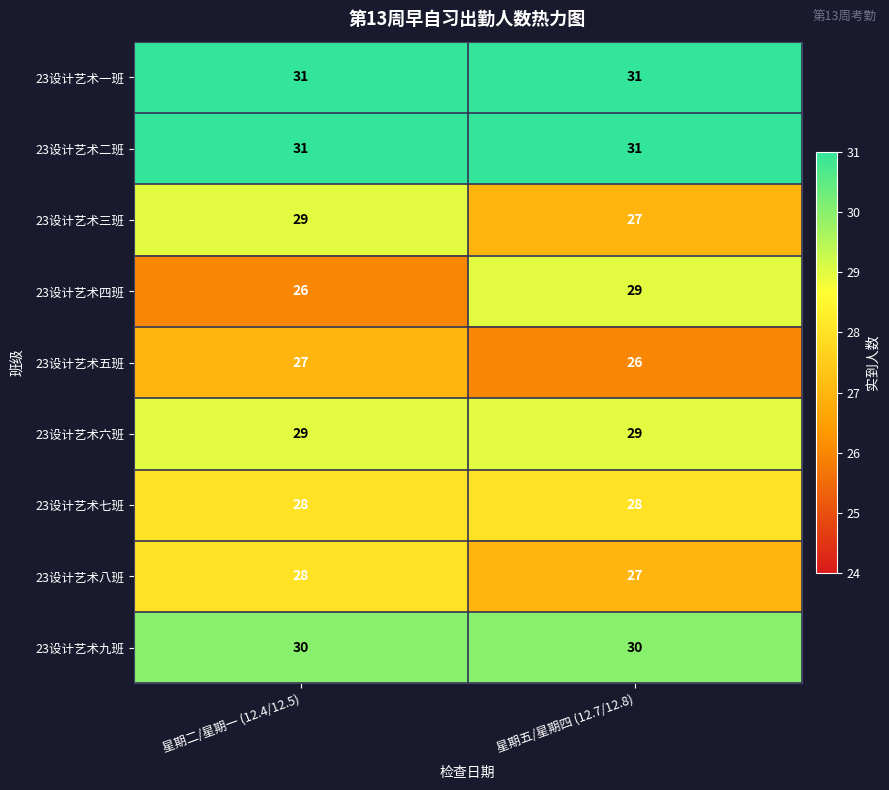

The value of 23设计艺术四班 at 星期二/星期一 (12.4/12.5) is 26. True or false?

True